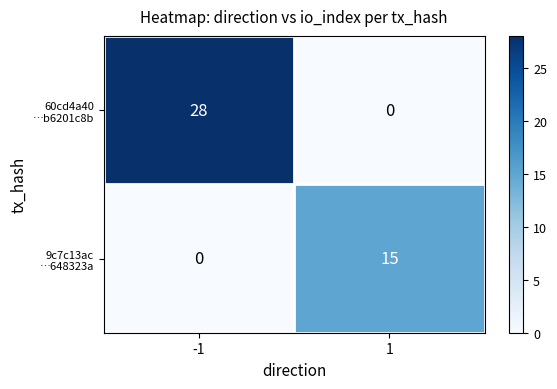

What is the spread (max minus min) of values at 1?

15